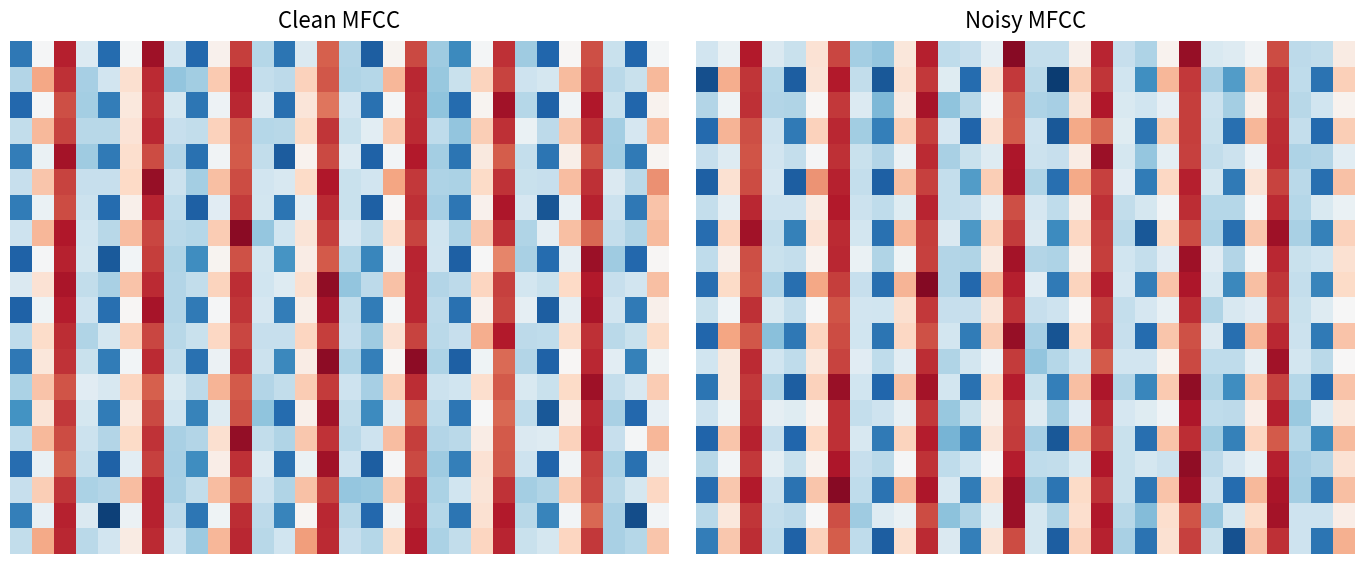

At which category is the sum across all series the highest?

14